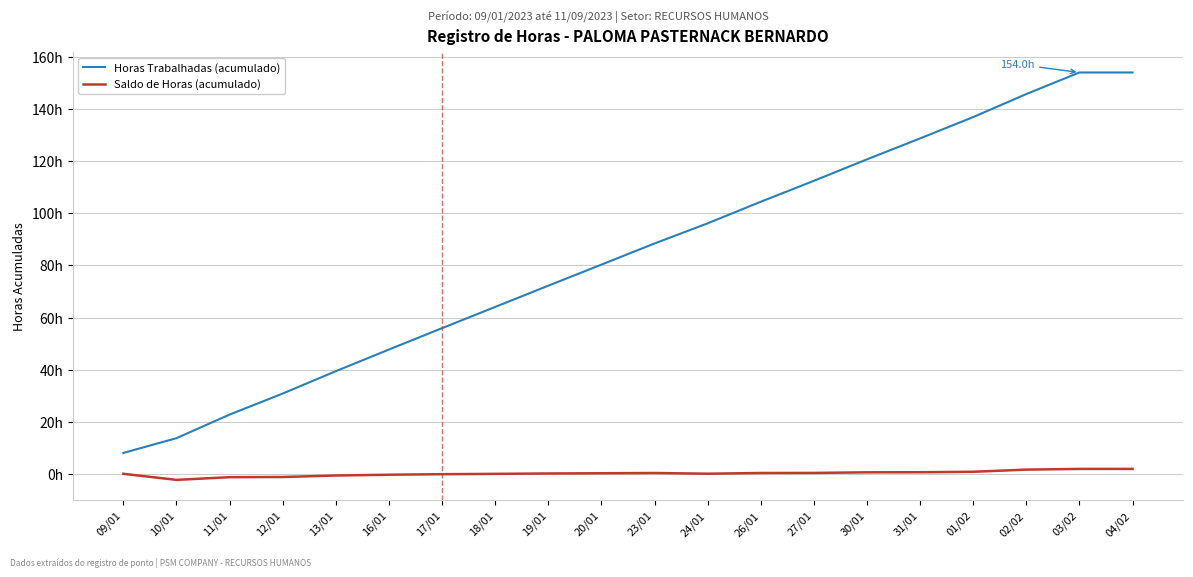

List the series in order of their overall mean, highest first.

Horas Trabalhadas (acumulado), Saldo de Horas (acumulado)